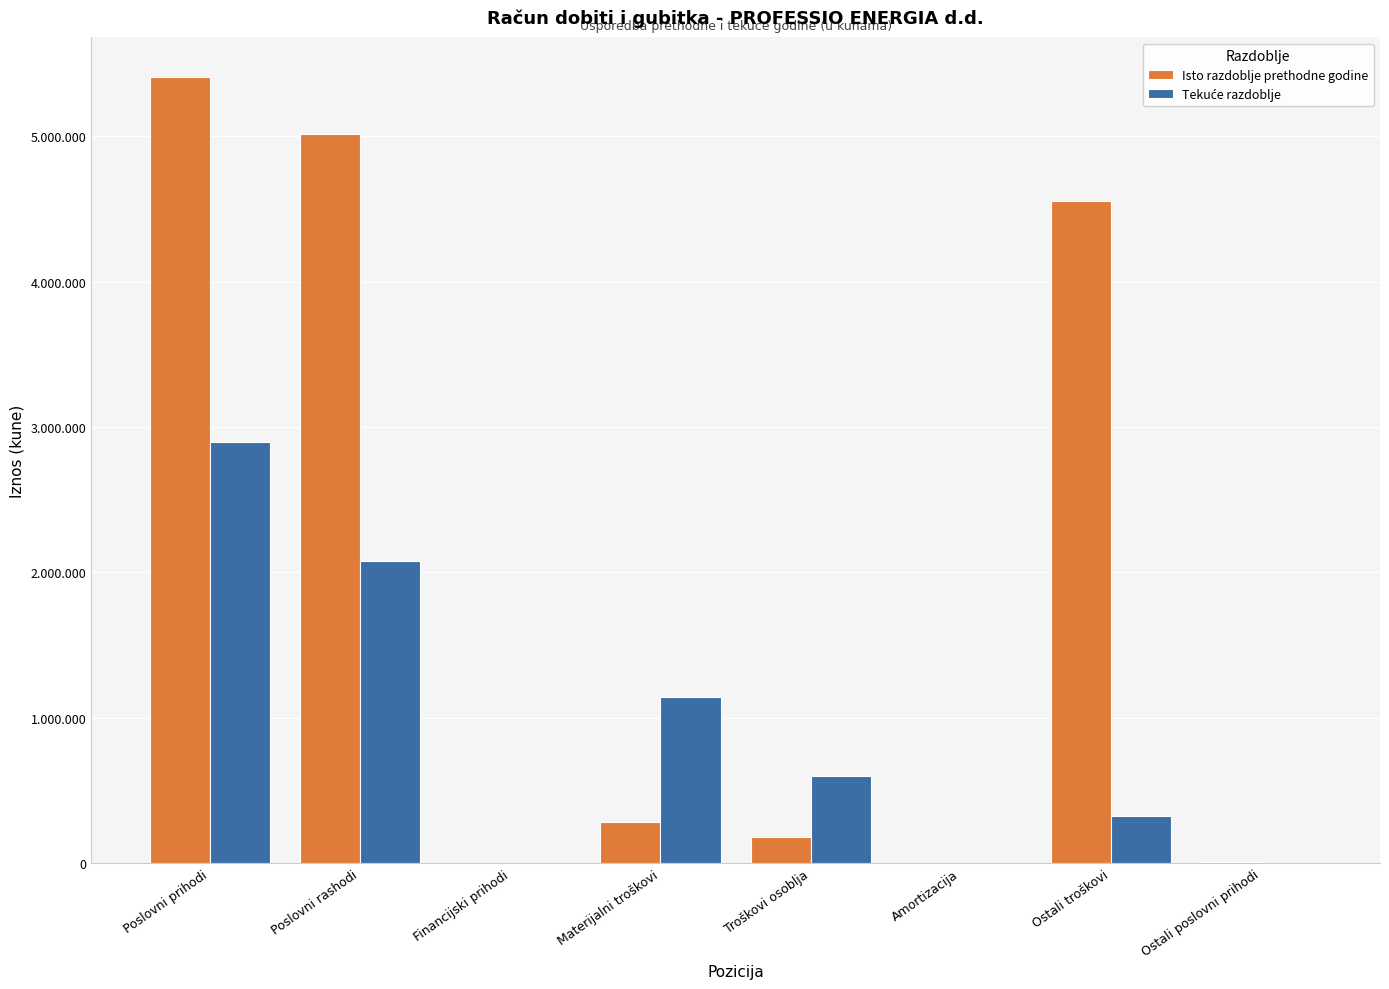

Are the bars grouped side by side (vs. stacked)?

Yes